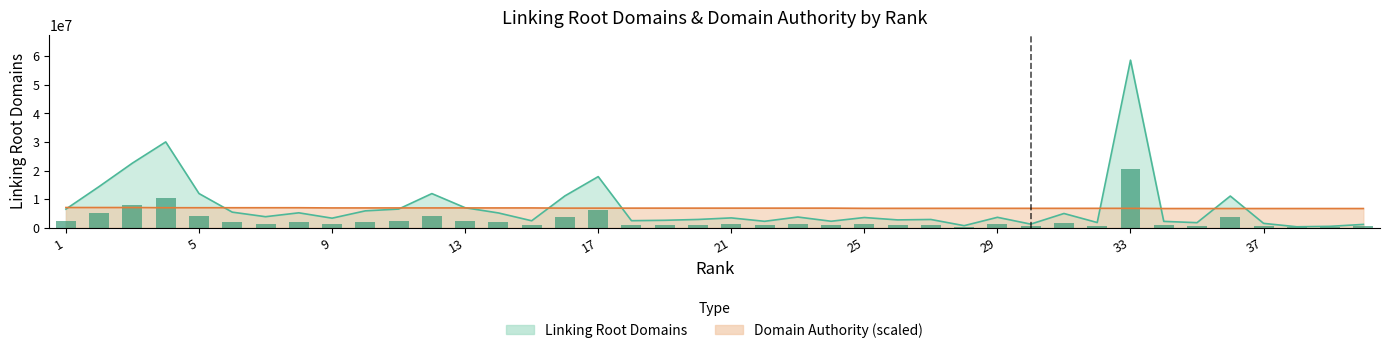

Which series has the largest total across all categories?

Domain Authority